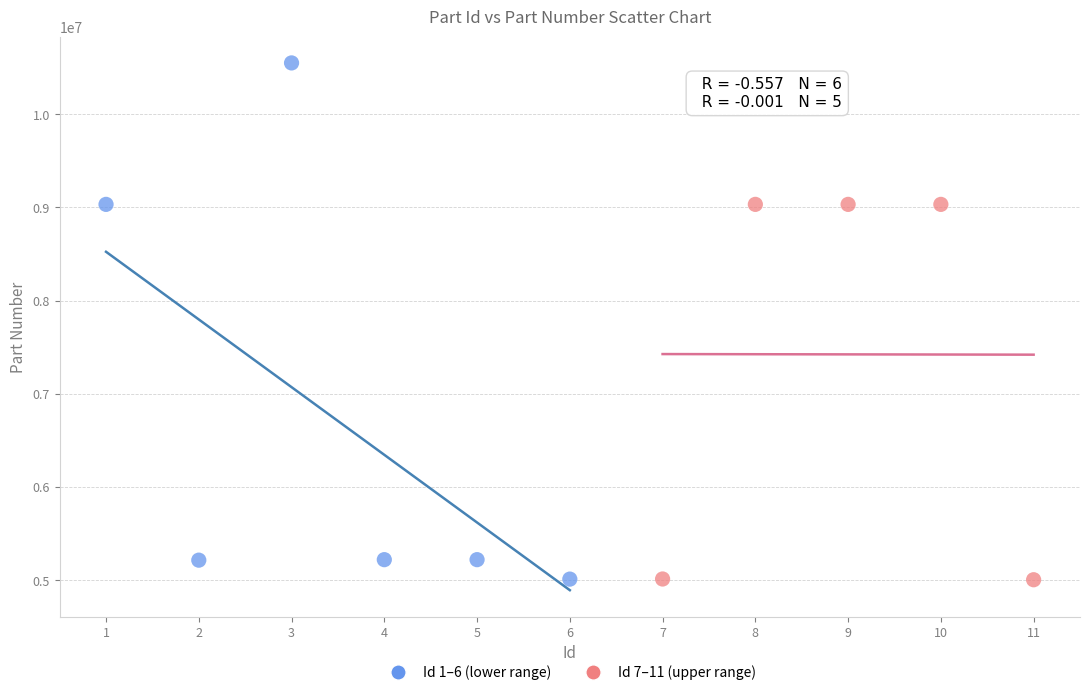

What are all the series names shown in the legend?

Id 1–6 (lower range), Id 7–11 (upper range)